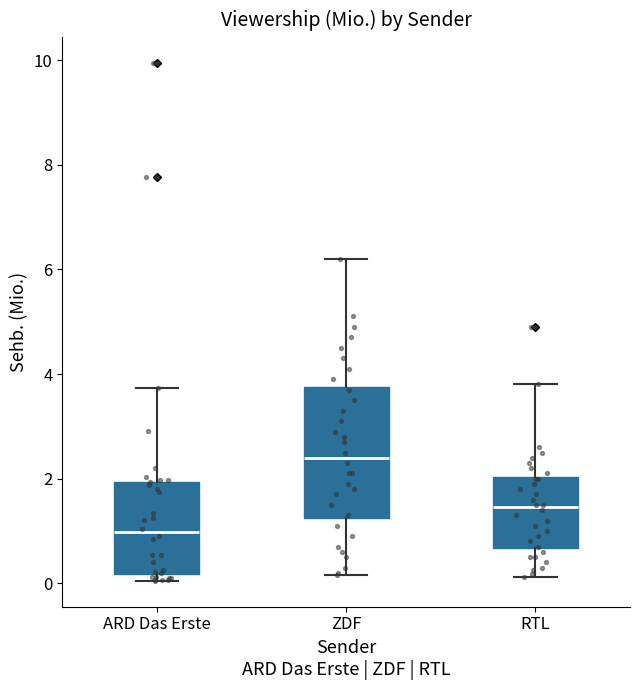

Which box's median line is the lowest?

ARD Das Erste